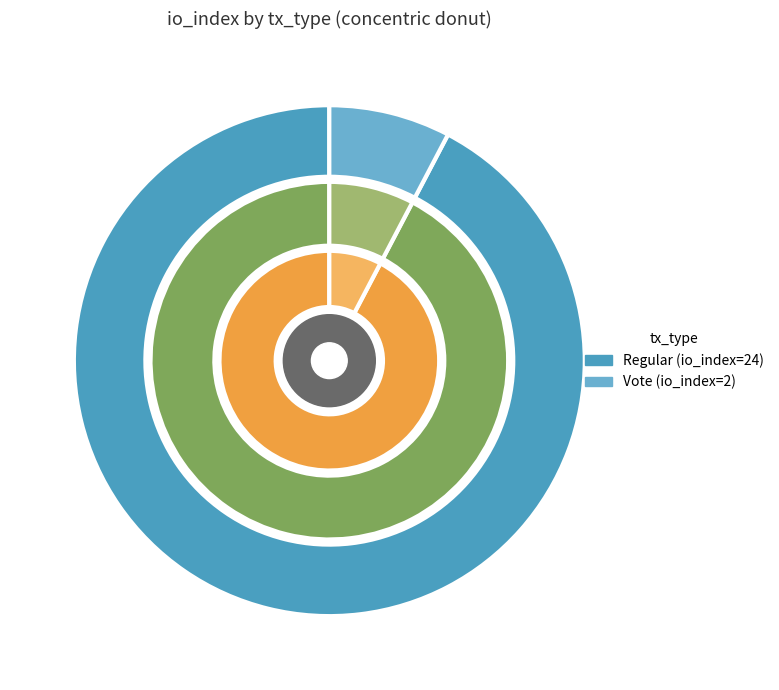

What portion of the pie excludes Regular?

7.7%